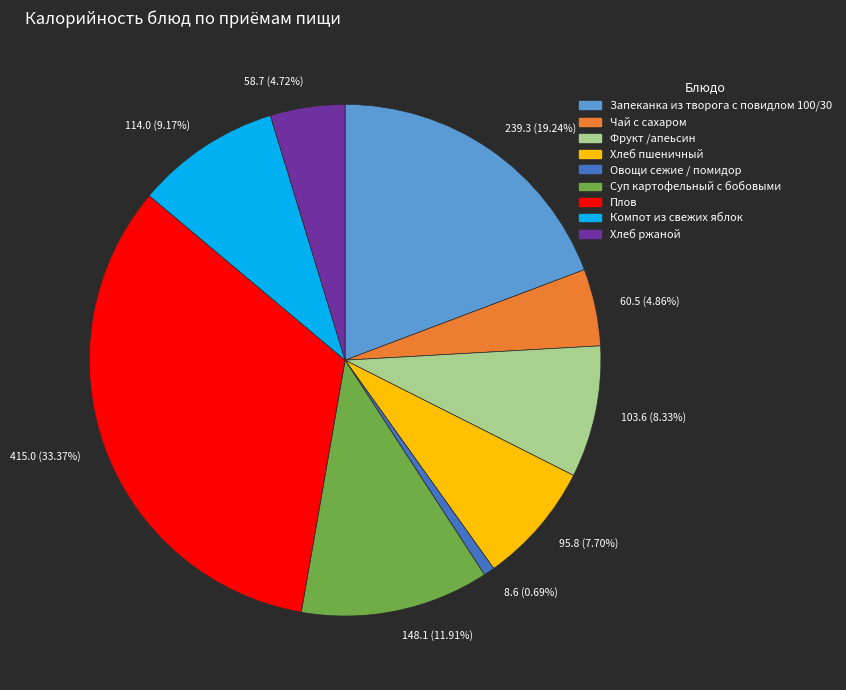

Which has a higher value, 148.1 (11.91%) or 239.3 (19.24%)?

239.3 (19.24%)